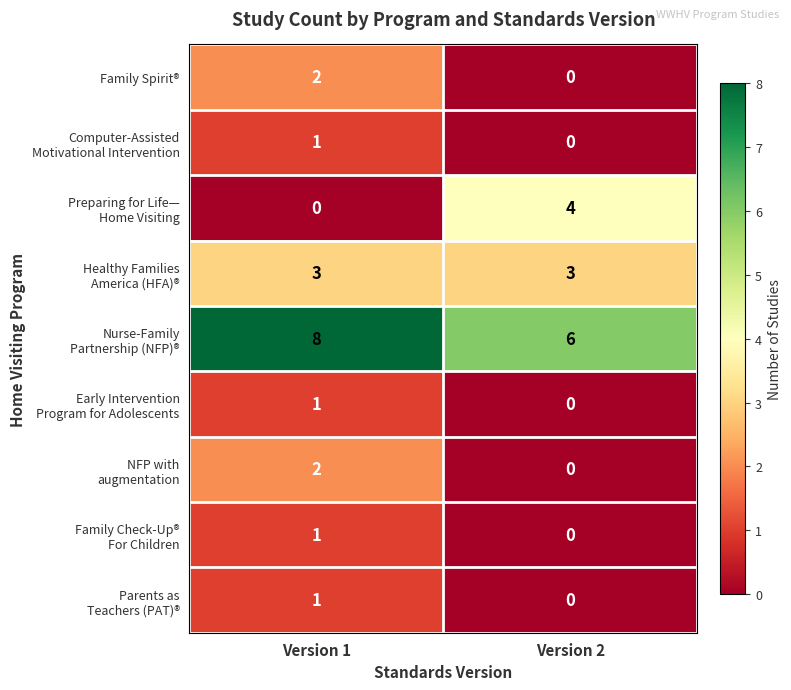

At which category is the sum across all series the highest?

Version 1